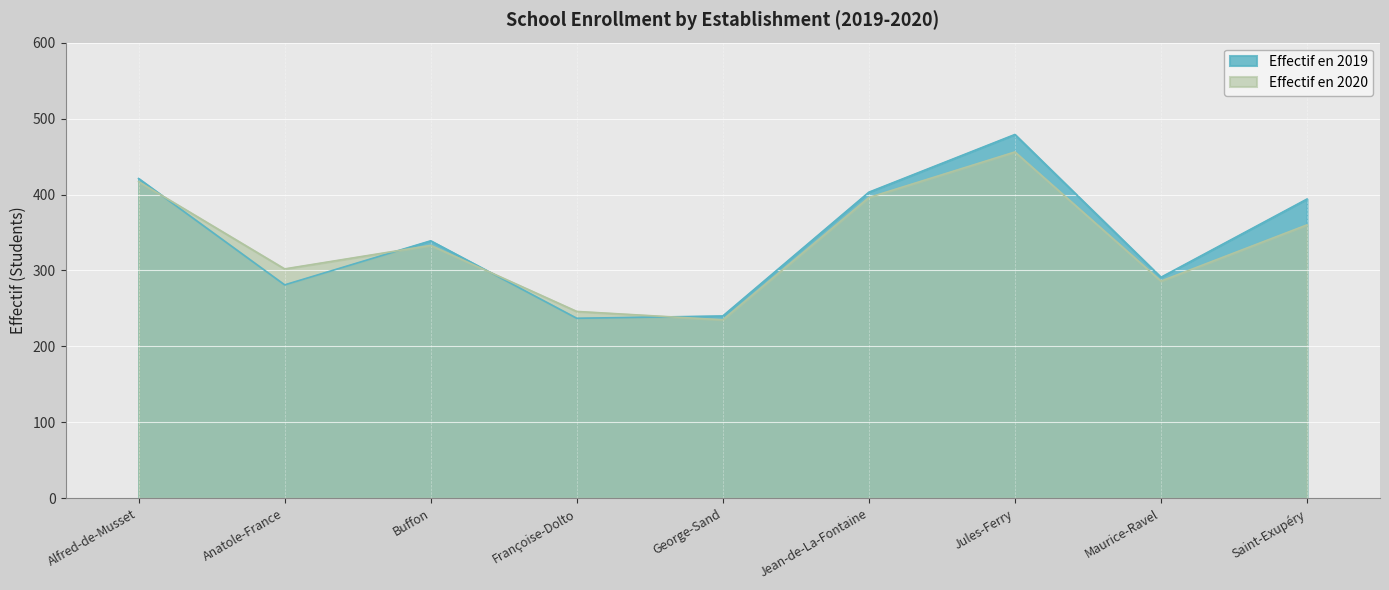

True or false: Effectif en 2020 has a value of 471 at Saint-Exupéry.

False